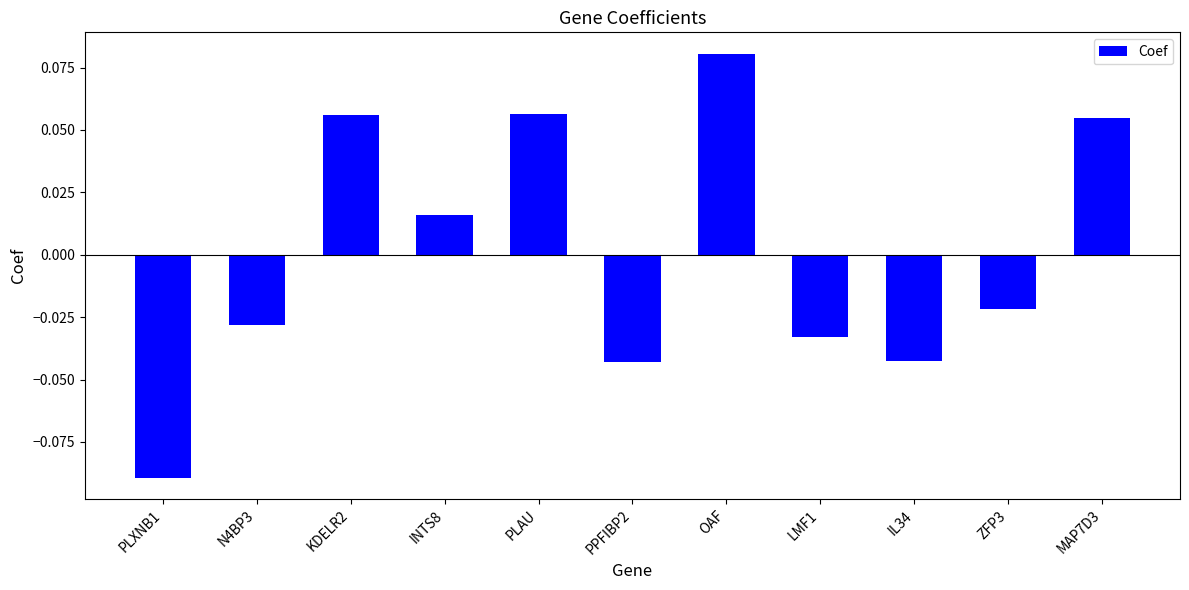

At which label is the value closest to 0?

INTS8